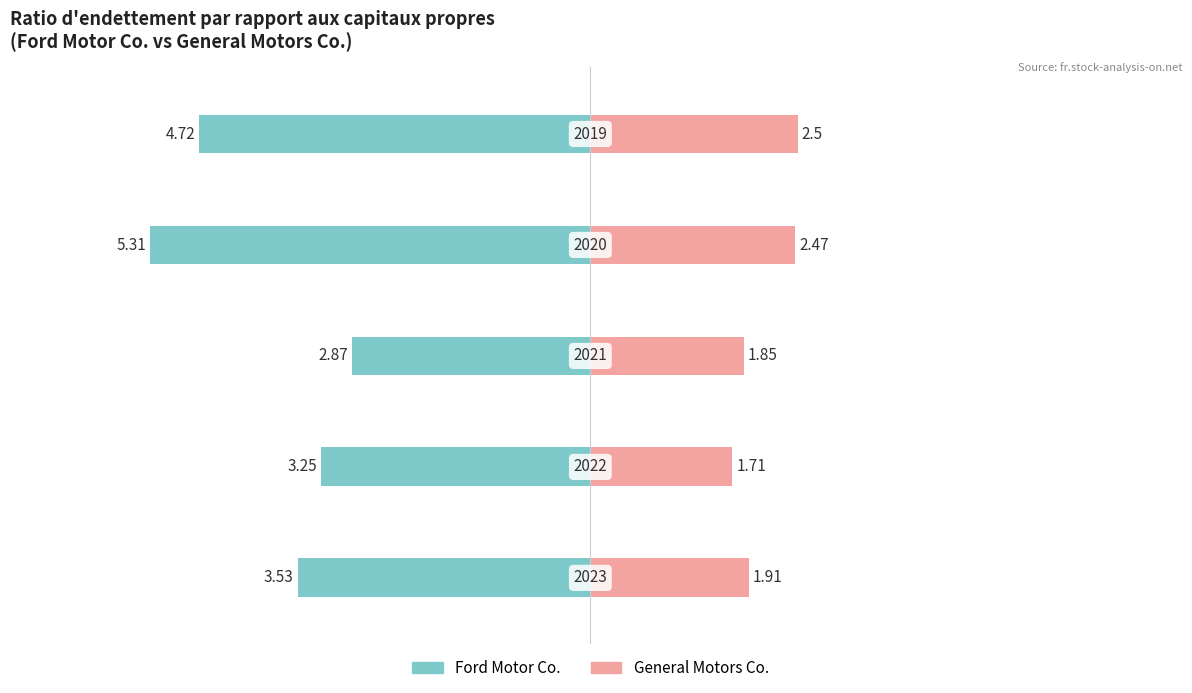

The value of Ford Motor Co. at 4 is -8.0. True or false?

False